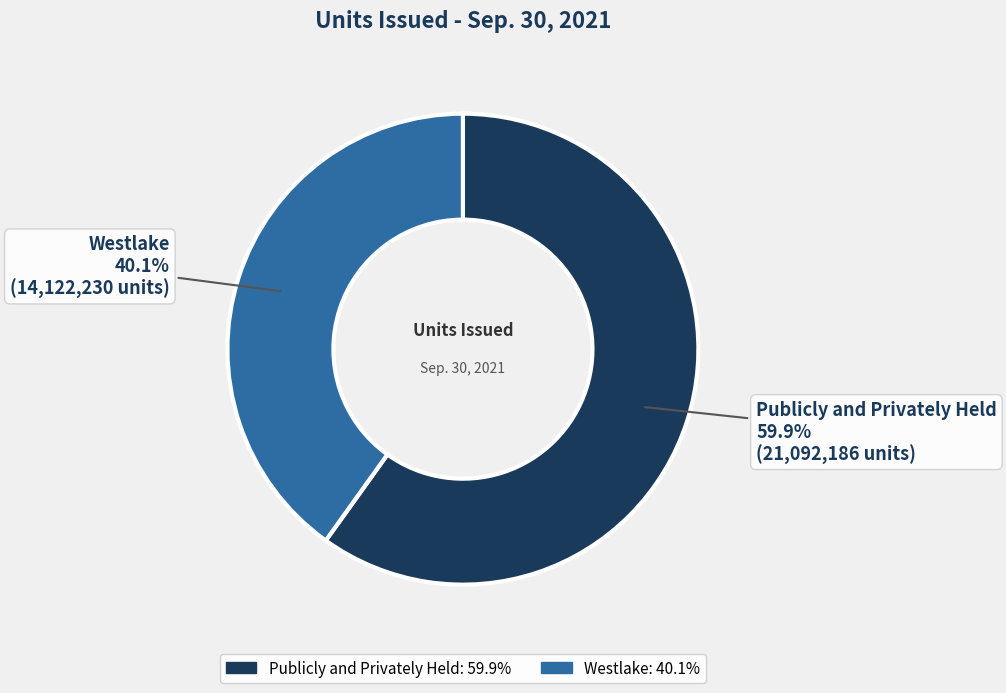

What is the ratio of the value at Westlake to the value at Publicly and Privately Held?

0.7